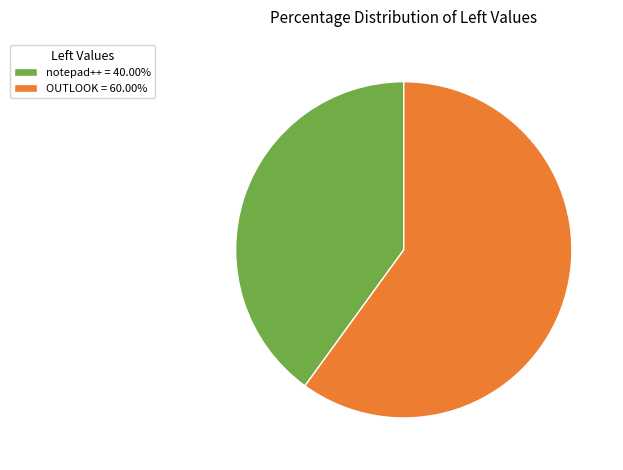

How many slices are in this pie chart?

2